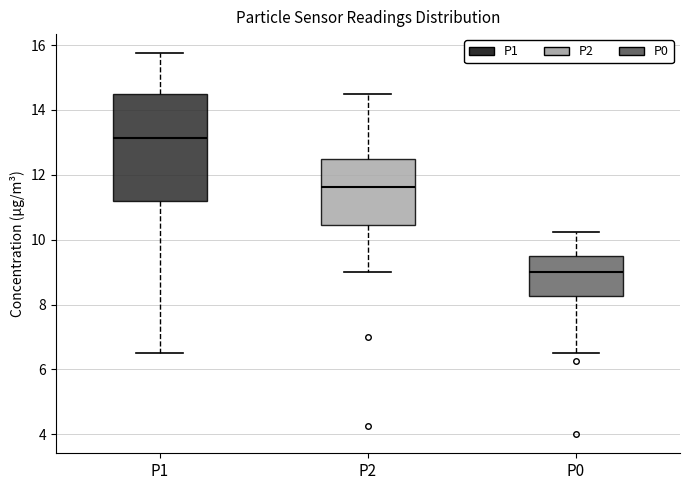

Reading left to right, read every box against the y-axis: the position of its median line, the range the box covers, and the ends of its whiskers. The values are not printed on the chart, so give them approximately, as read against the axis.

P1: median 13.2, box 11.2 to 14.6, whiskers 6.6 to 15.8
P2: median 11.6, box 10.4 to 12.6, whiskers 9.0 to 14.6
P0: median 9.0, box 8.2 to 9.6, whiskers 6.6 to 10.2